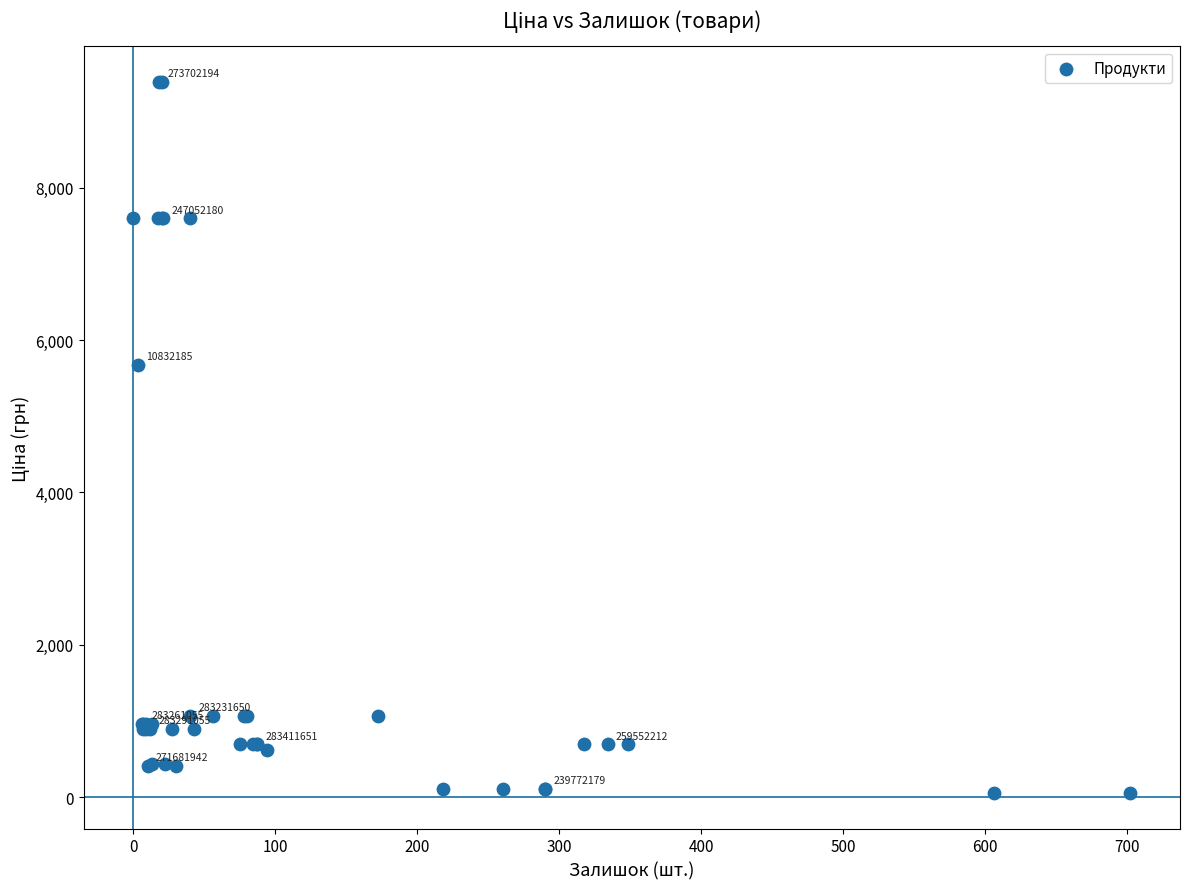

What Y value in the scatter plot is closest to 4720?

5673.8